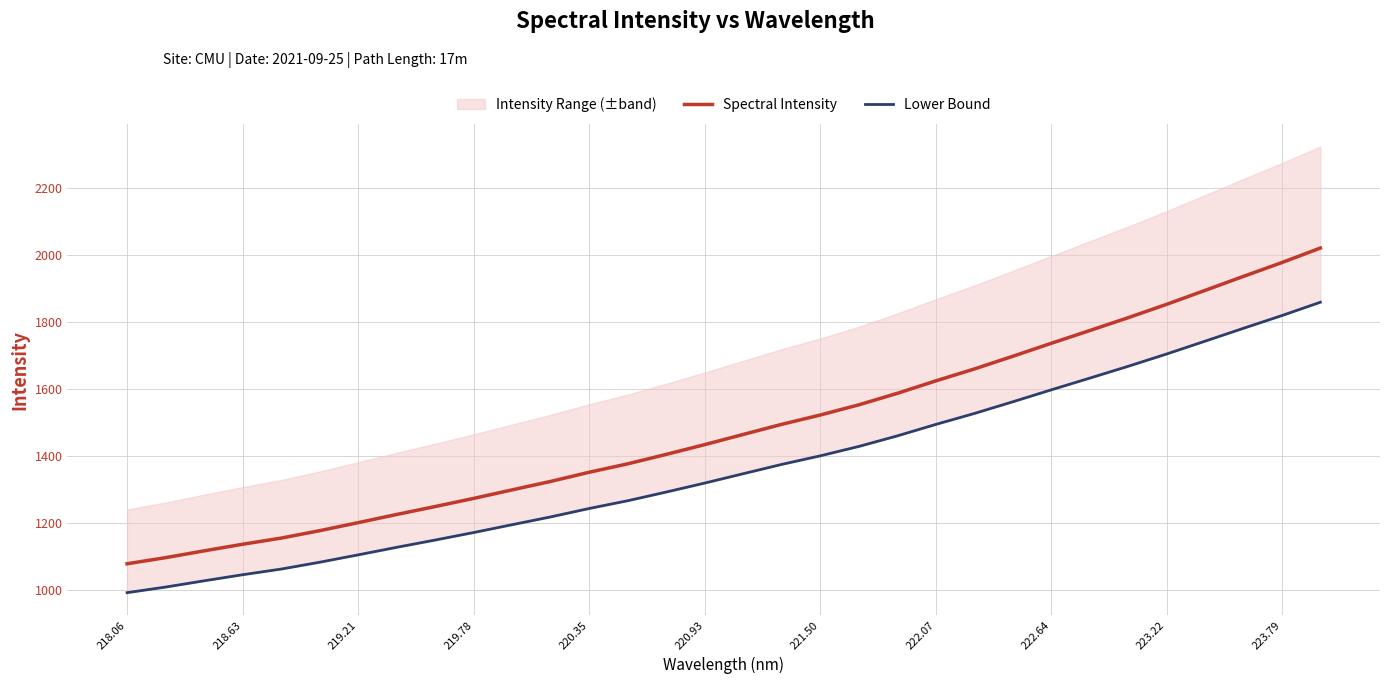

True or false: Spectral Intensity has a value of 1078.8 at 218.06.

True